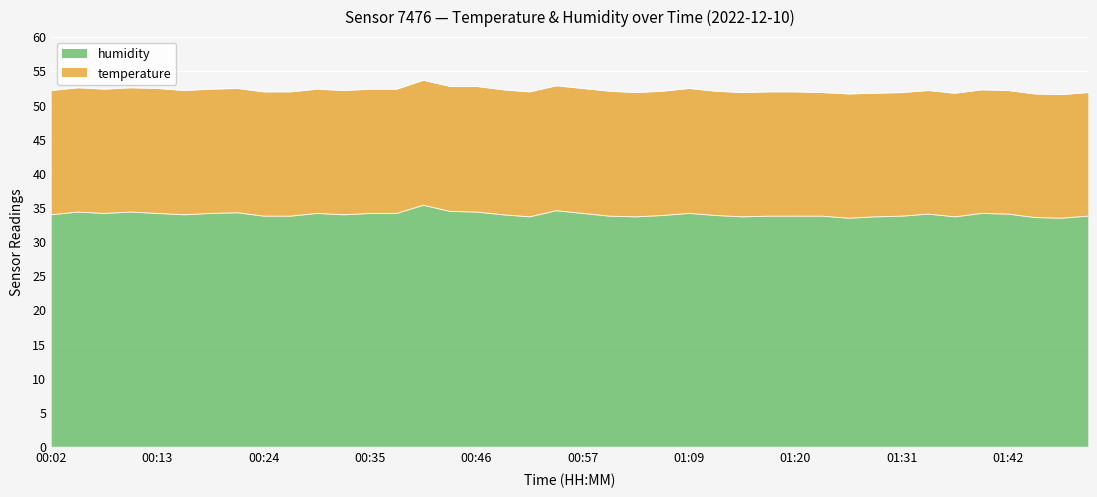

What is the difference between the maximum and minimum values in the humidity series?

1.9